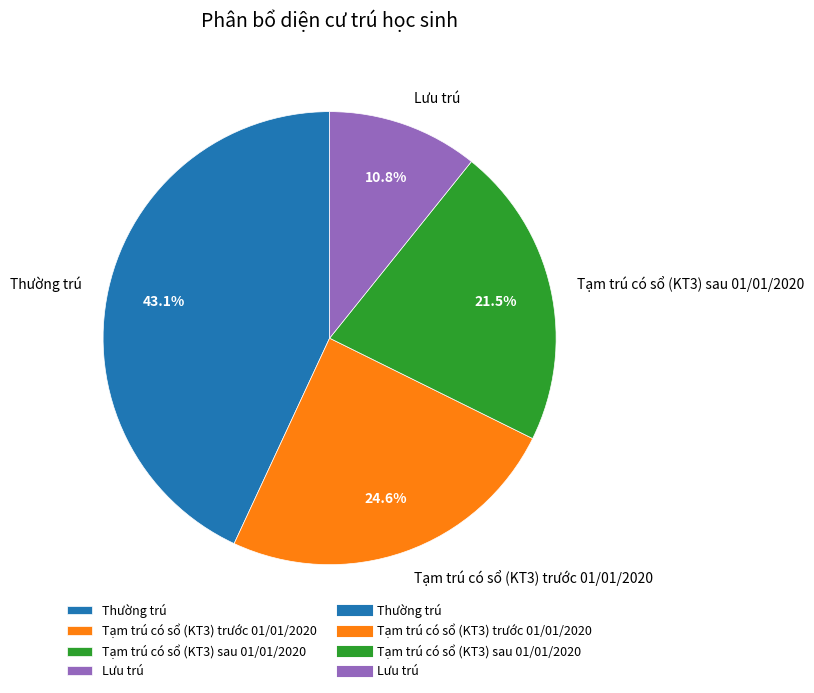

To the nearest percent, what is the average slice percentage?

25%